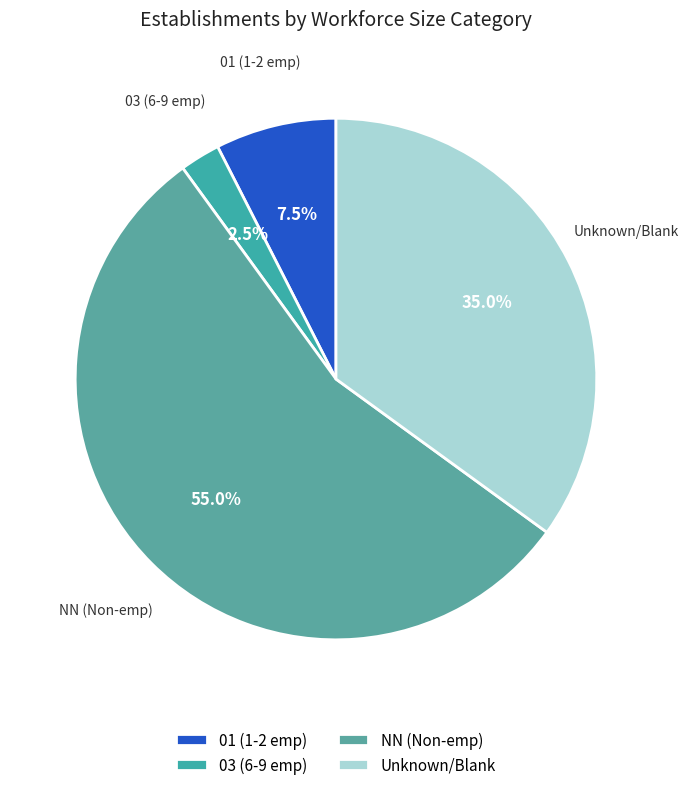

How much of the chart is everything except Unknown/Blank?

65.0%